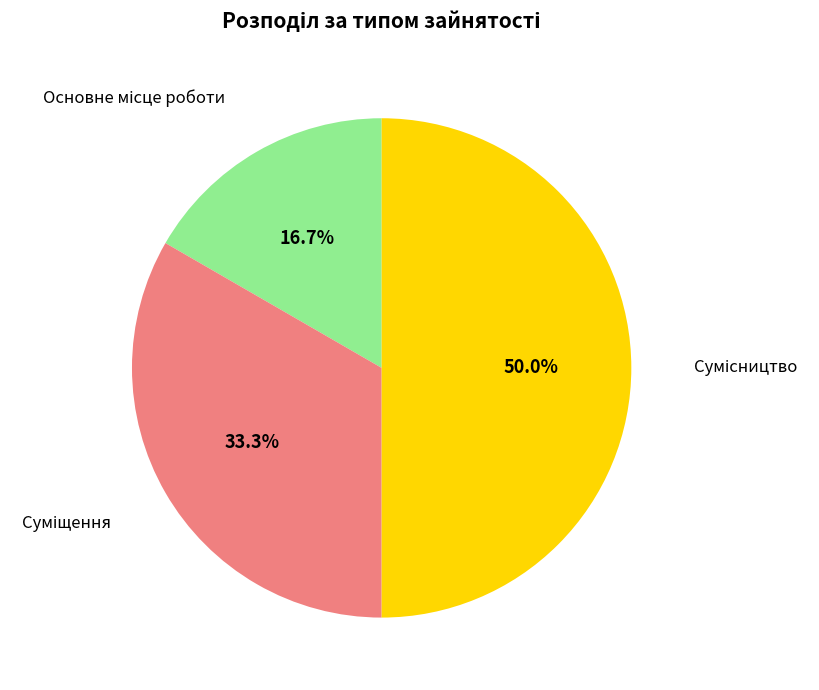

Rank the categories by value from highest to lowest.

Сумісництво, Суміщення, Основне місце роботи